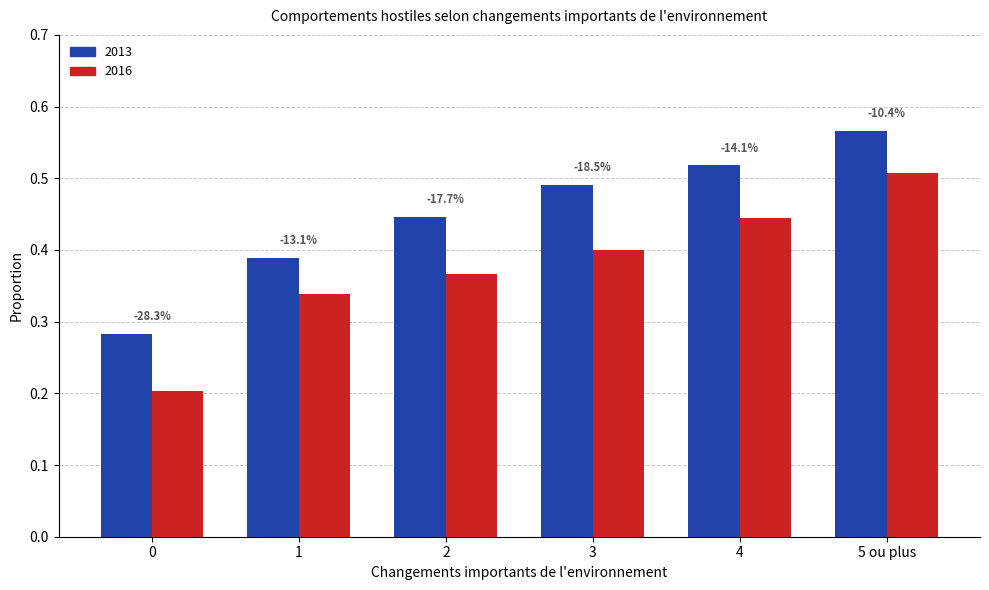

Are the bars horizontal?

No